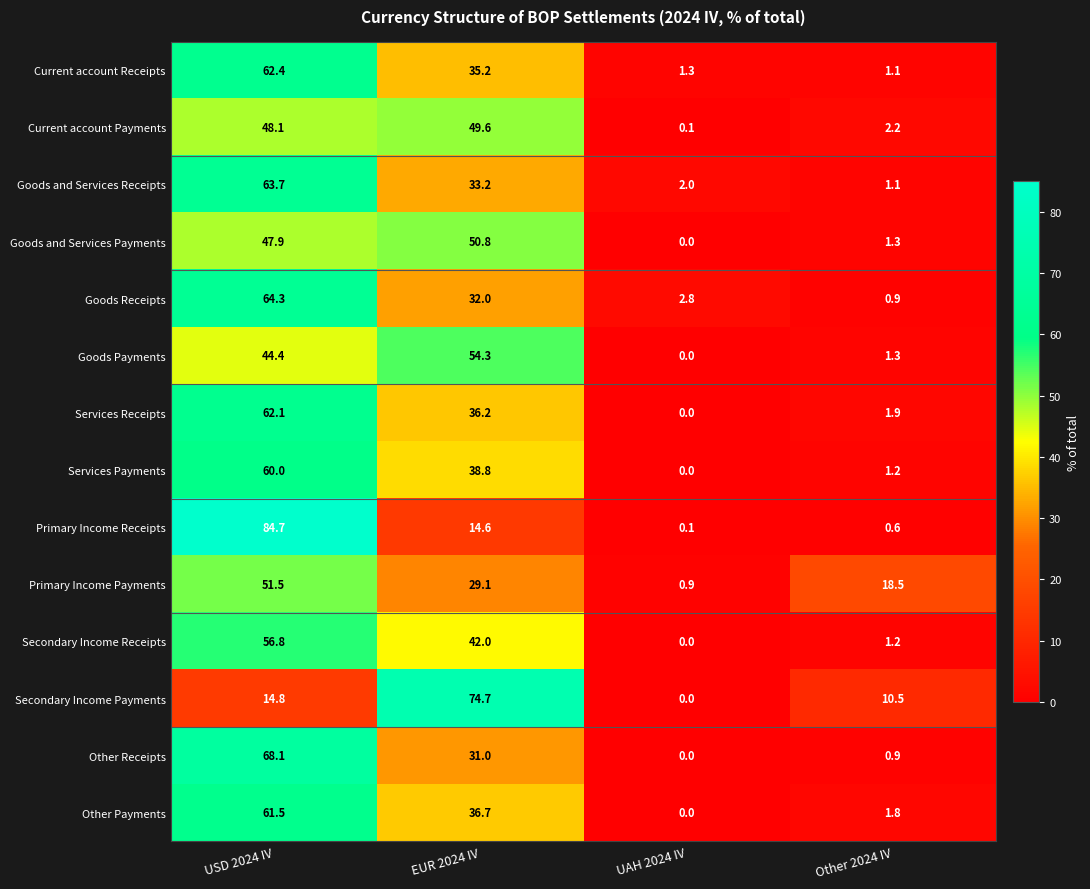

Count the number of categories in the chart.

4